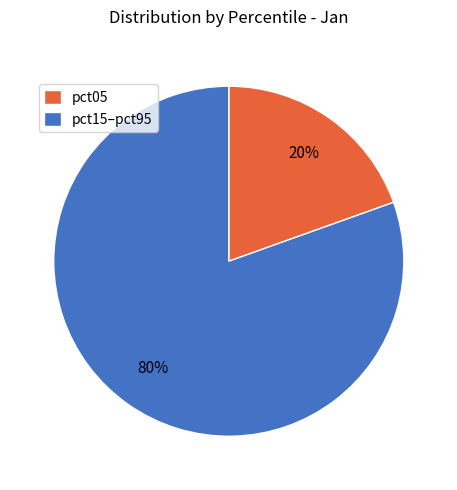

Do pct05 and pct15–pct95 together represent more than half of the pie?

Yes